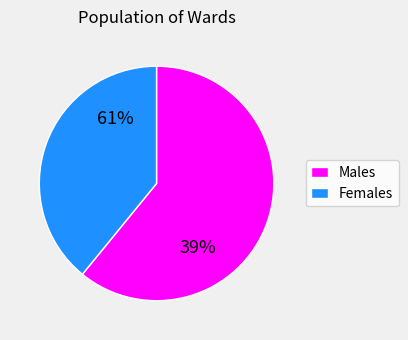

True or false: Unknown accounts for 16% of the total.

False